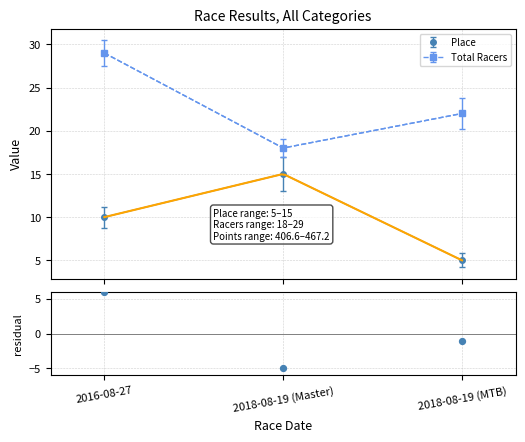

What is the maximum value for Place?

15